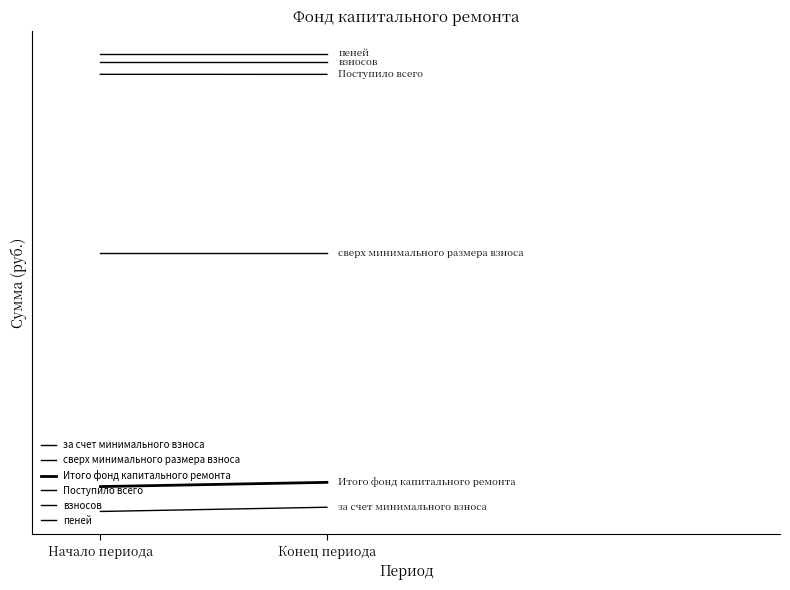

What is the minimum value for Поступило всего?

3067.2